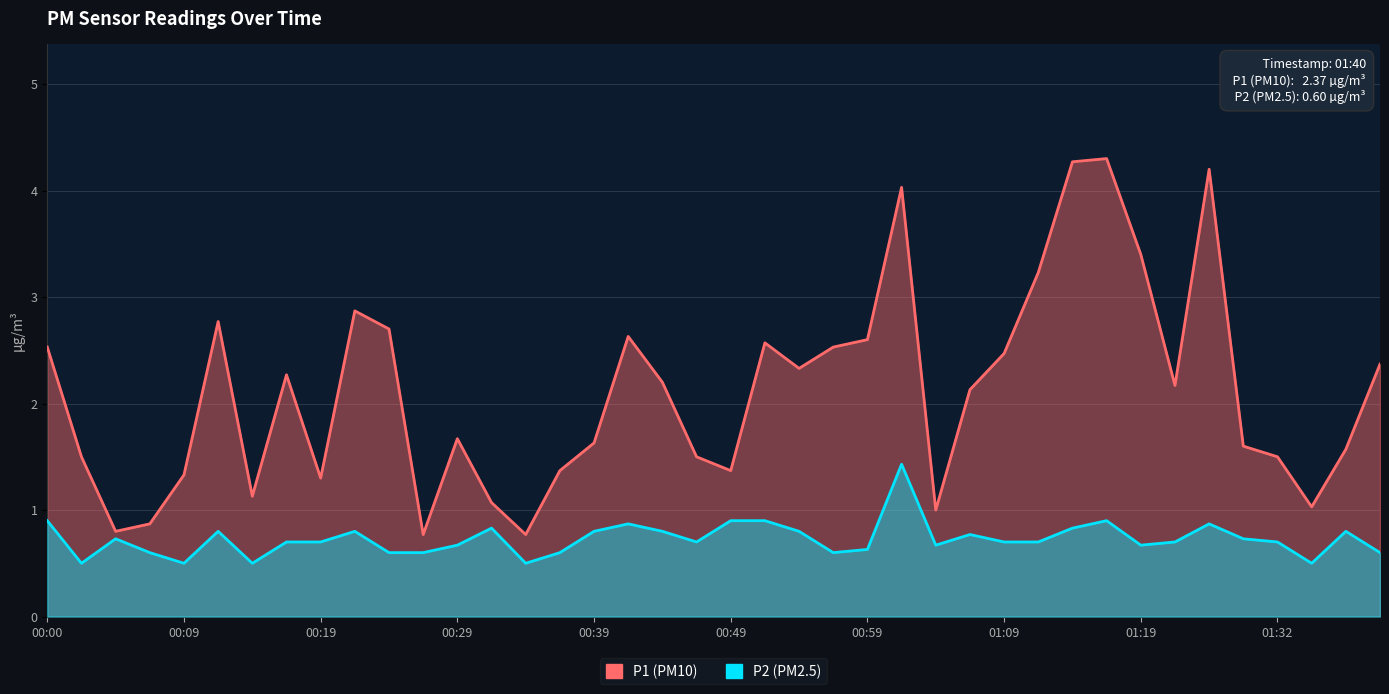

How many P2 values are between 0 and 1?

39